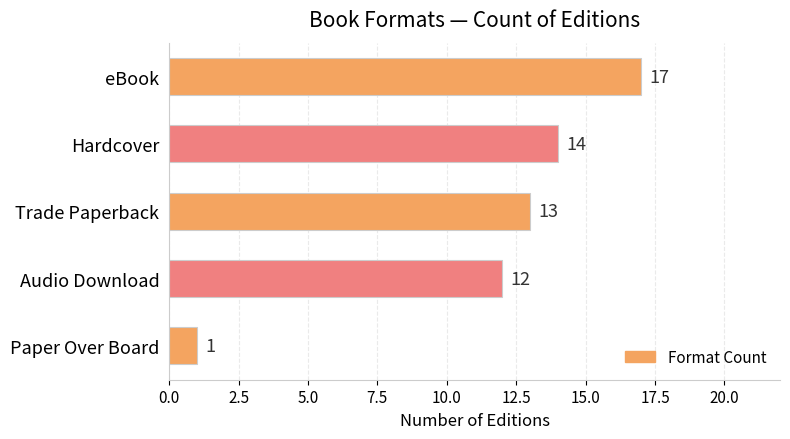

What is the minimum value shown in the chart?

1